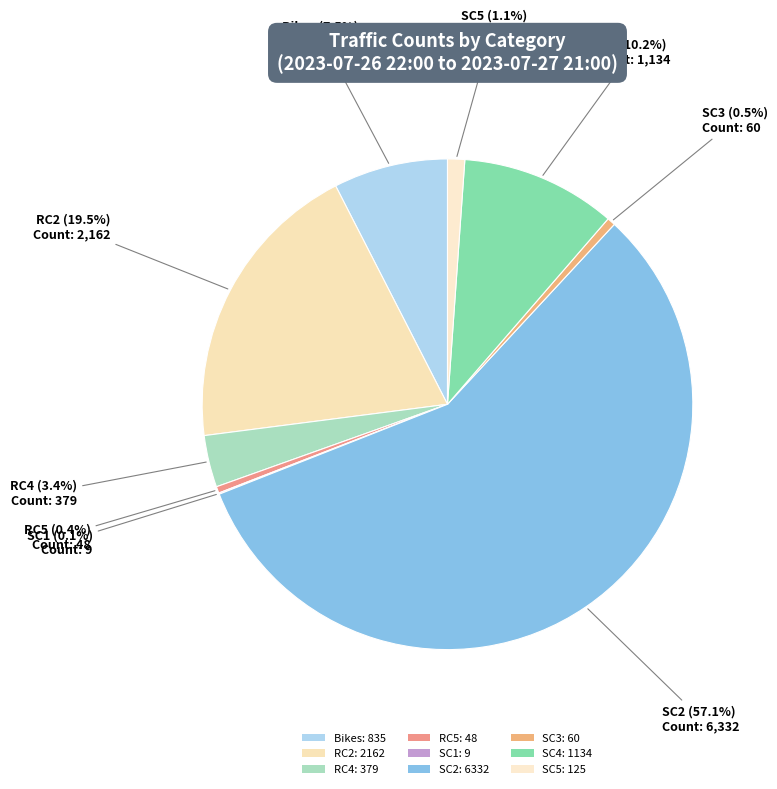

What is the largest slice in the pie chart?

SC2